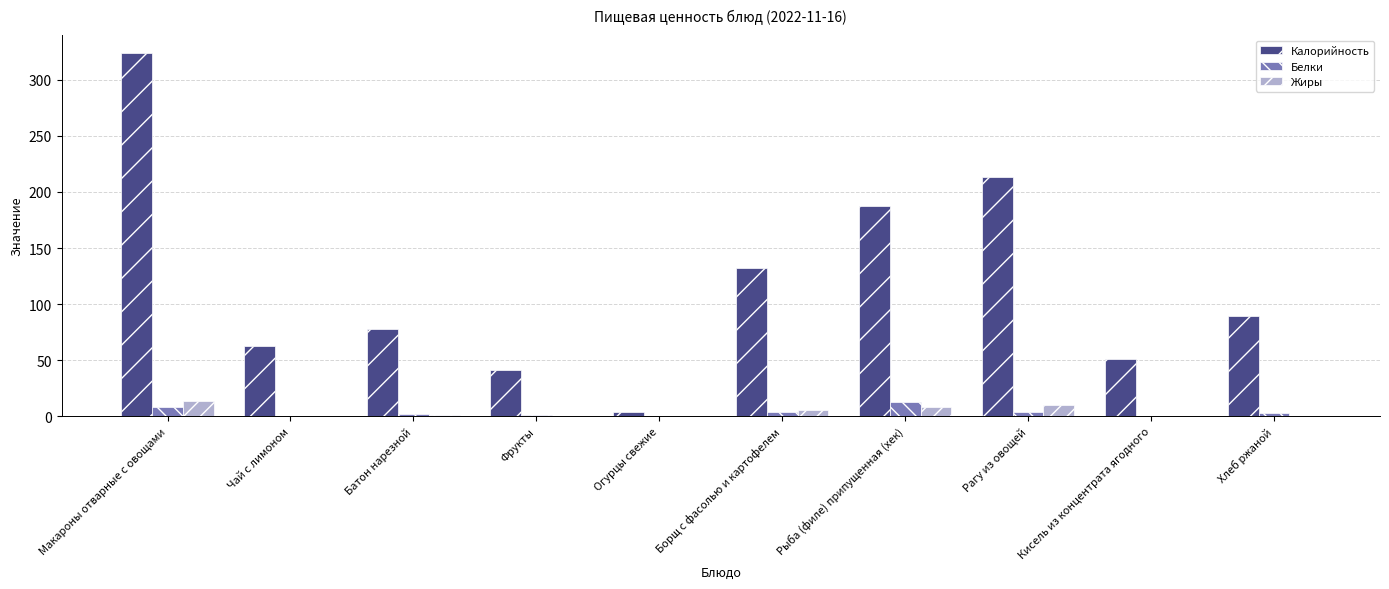

Which series changed the most between Батон нарезной and Рыба (филе) припущенная (хек)?

Калорийность